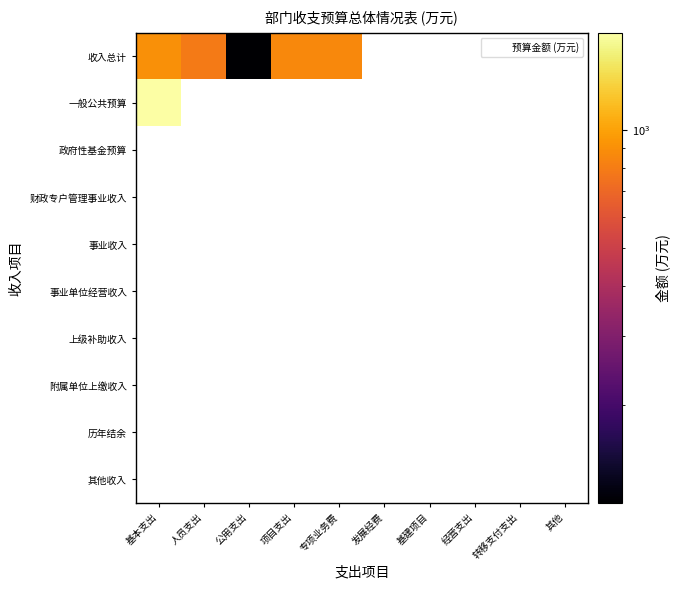

List the series in order of their peak value, highest first.

一般公共预算, 政府性基金预算, 财政专户管理事业收入, 事业收入, 事业单位经营收入, 上级补助收入, 附属单位上缴收入, 历年结余, 其他收入, 收入总计